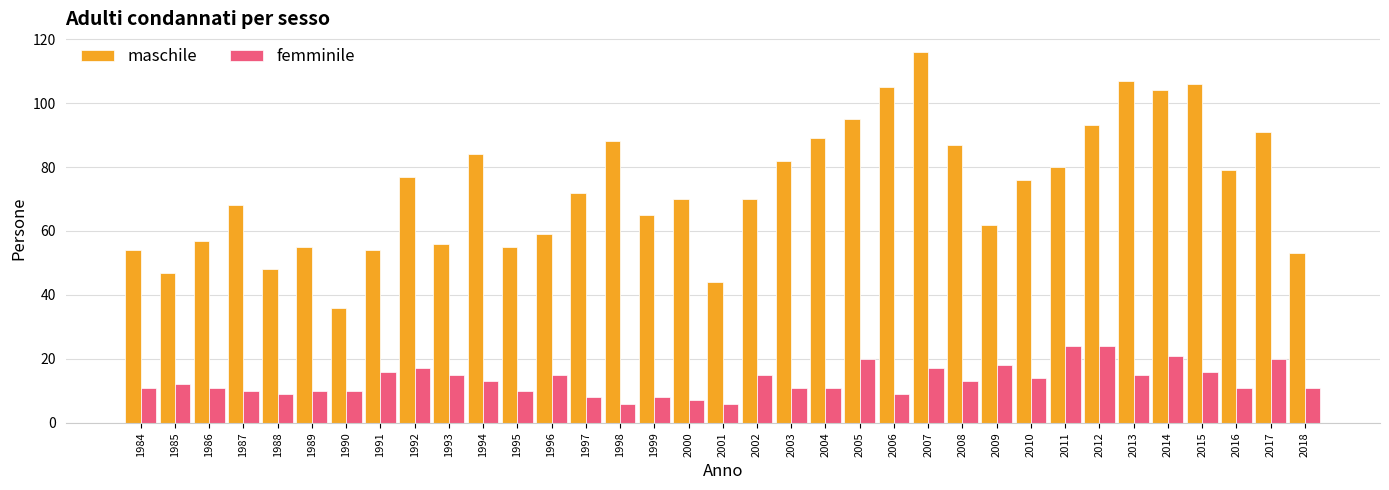

What is the difference between the maximum and minimum values in the femminile series?

18